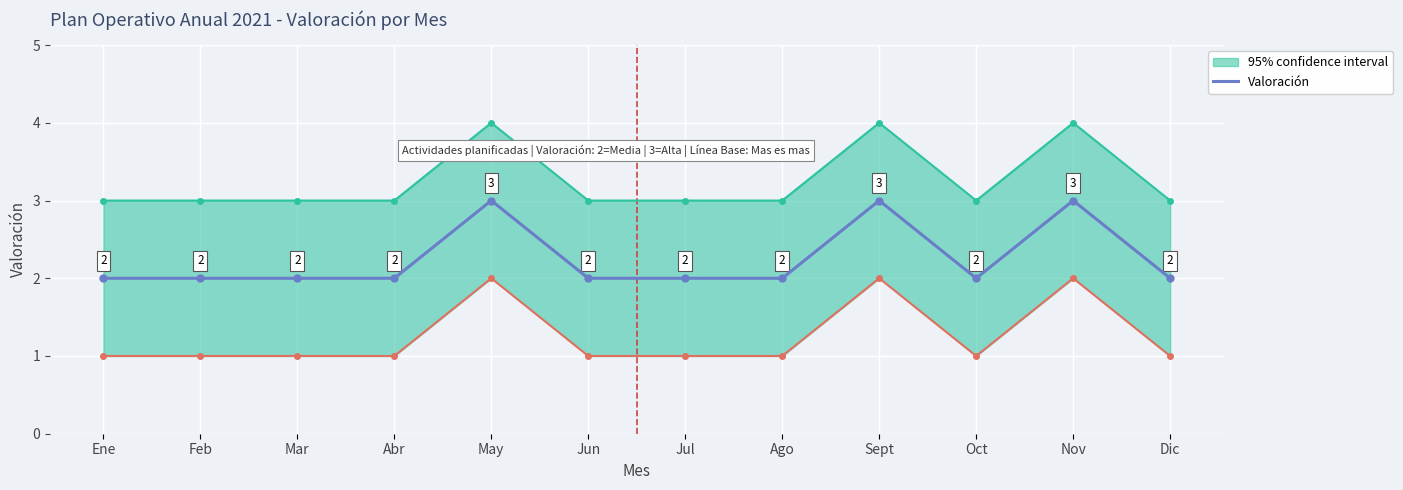

What is the difference between the maximum and minimum values?

1